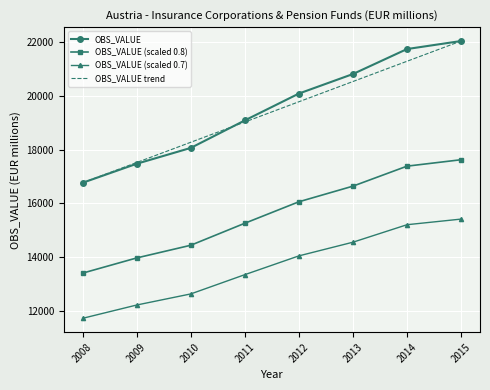

What is the average value?

19501